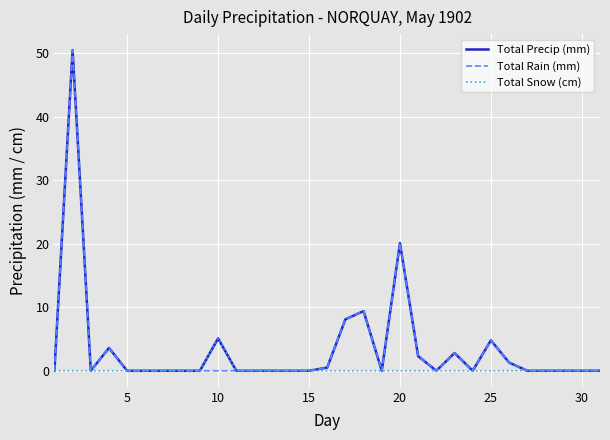

What is the greatest value displayed?

50.5